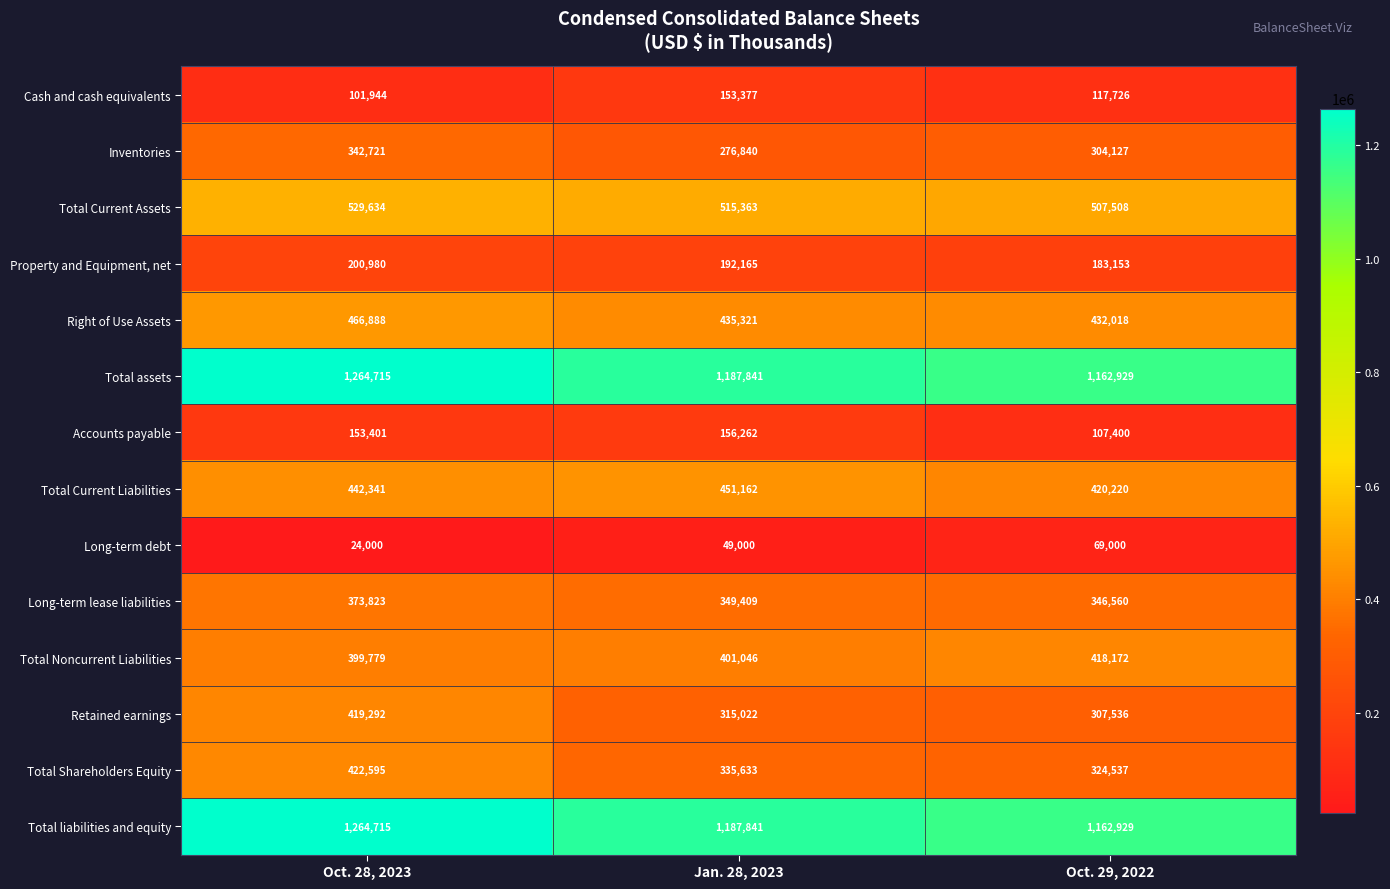

True or false: Total Noncurrent Liabilities has a value of 399779 at Oct. 28, 2023.

True